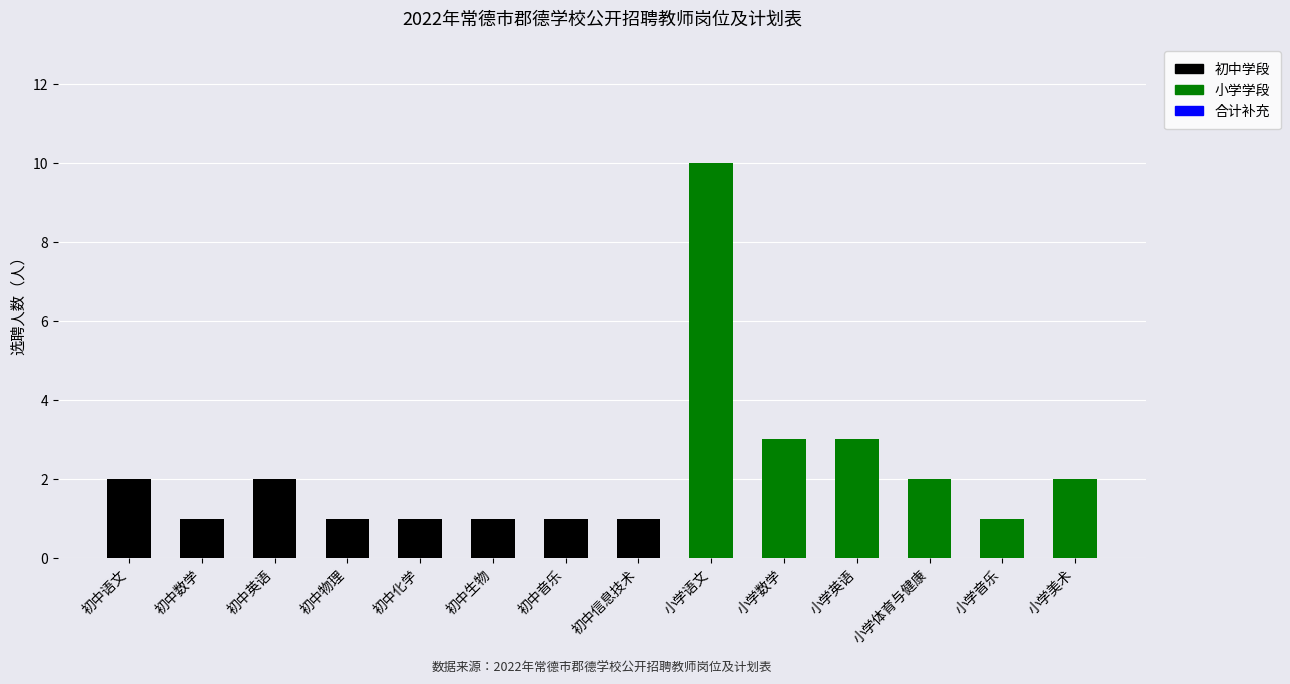

At which category is the sum across all series the highest?

小学语文